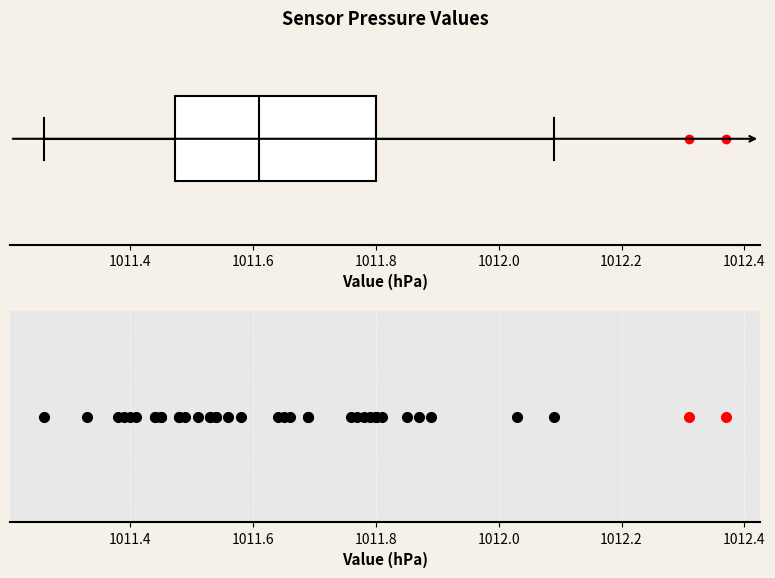

Transcribe this box plot: give where the median line is, the range the box spans, and where the two whiskers end, as read against the x-axis. The values are not printed on the chart, so give them approximately, as read against the axis.

median 1011.62, box 1011.48 to 1011.80, whiskers 1011.26 to 1012.10